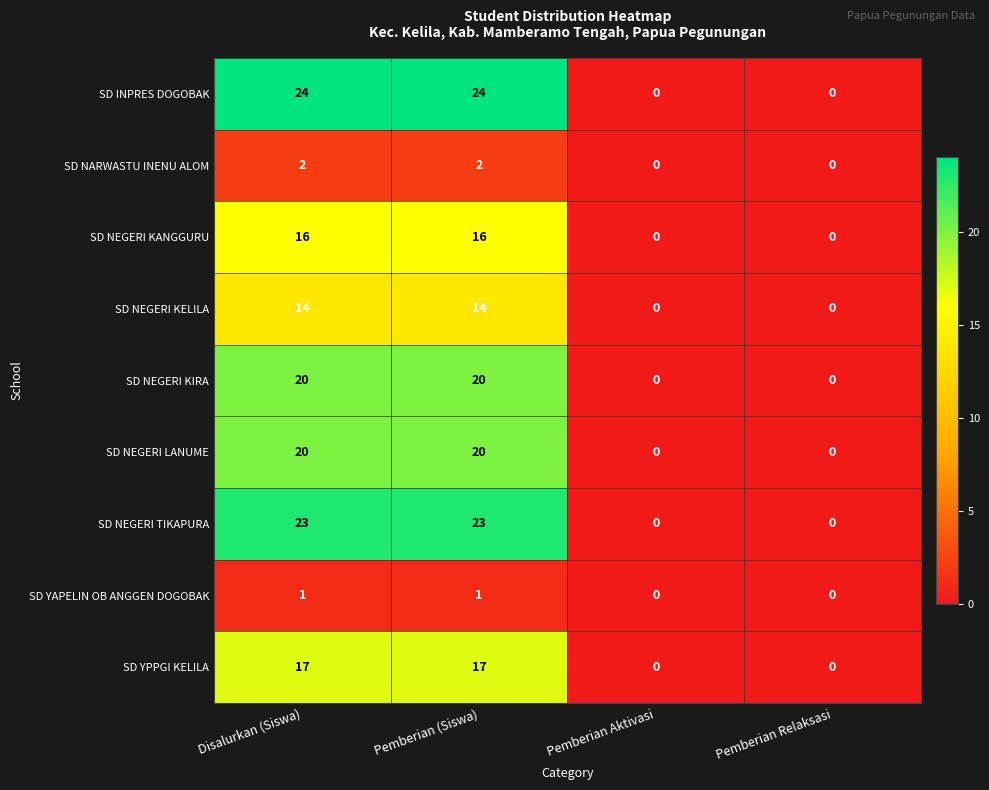

At how many categories does at least one series exceed 19?

2